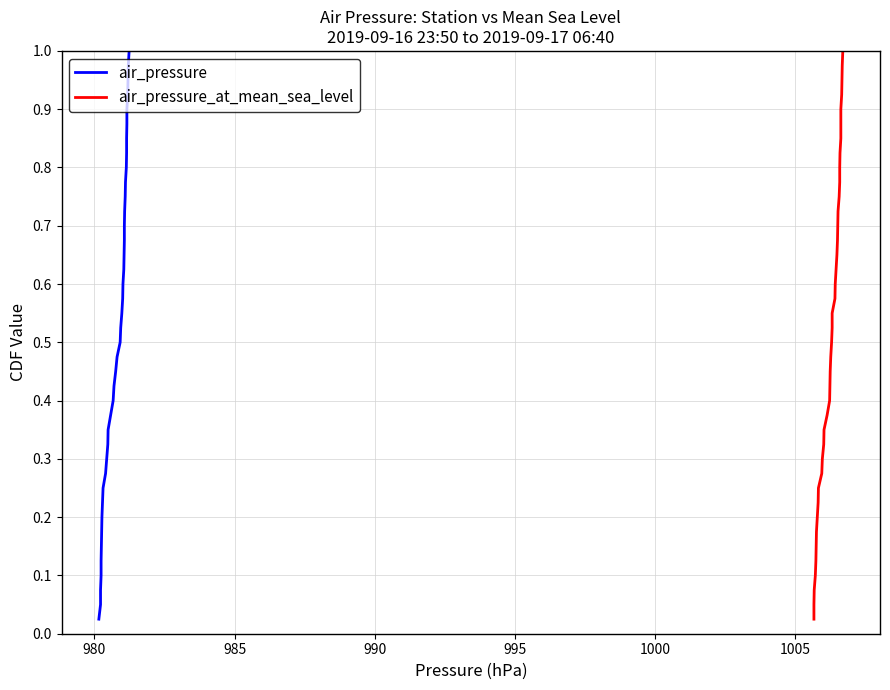

True or false: air_pressure_at_mean_sea_level has more than 1 points higher than both neighbors.

False